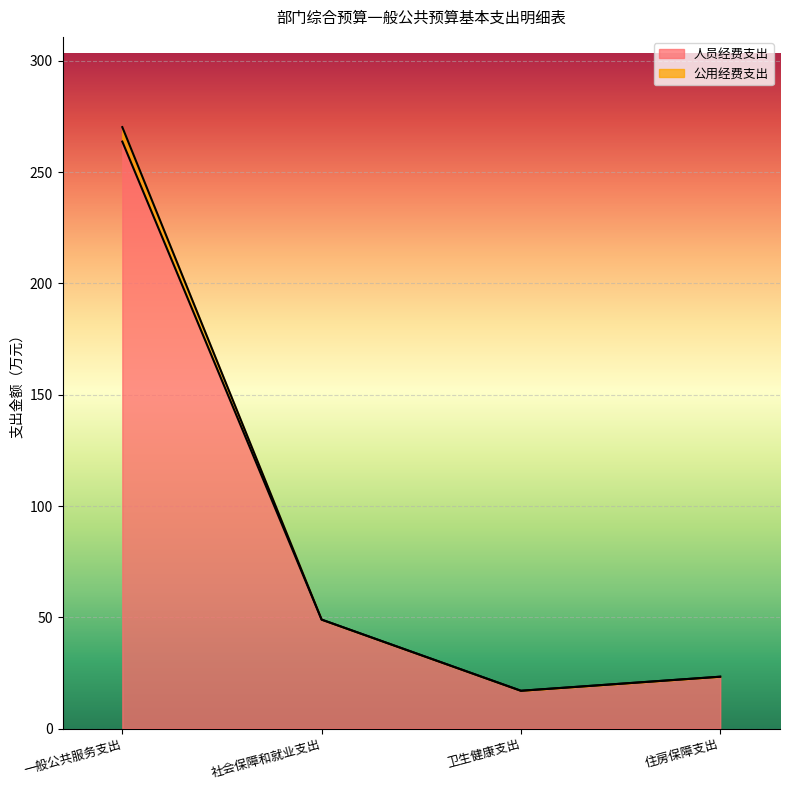

At which category does the chart reach its peak across all series?

一般公共服务支出